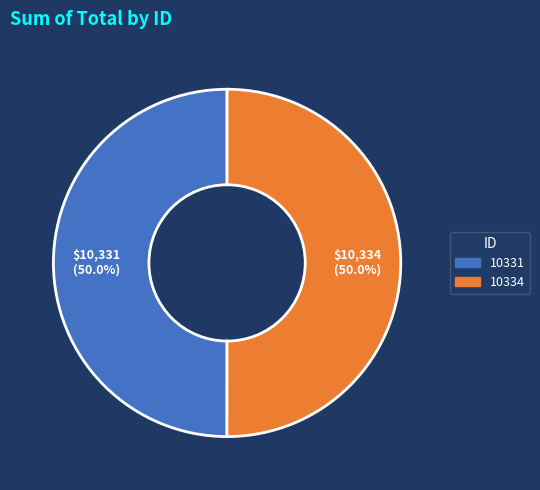

What percentage do 10331 and 10334 together represent?

100.0%